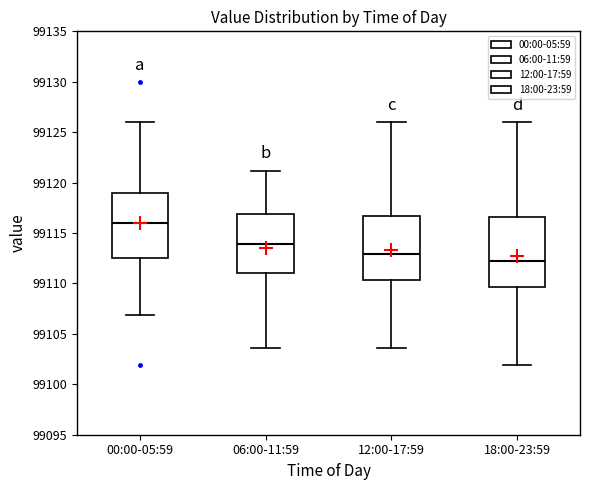

Which box's median line is the highest?

00:00-05:59